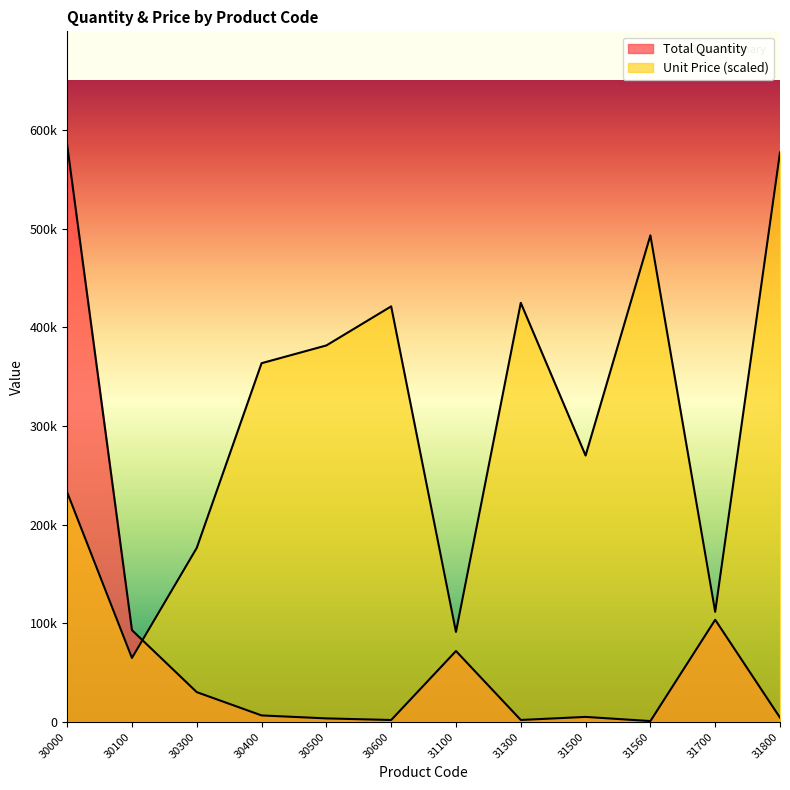

Where does the Total Quantity series first go above 6572?

30000